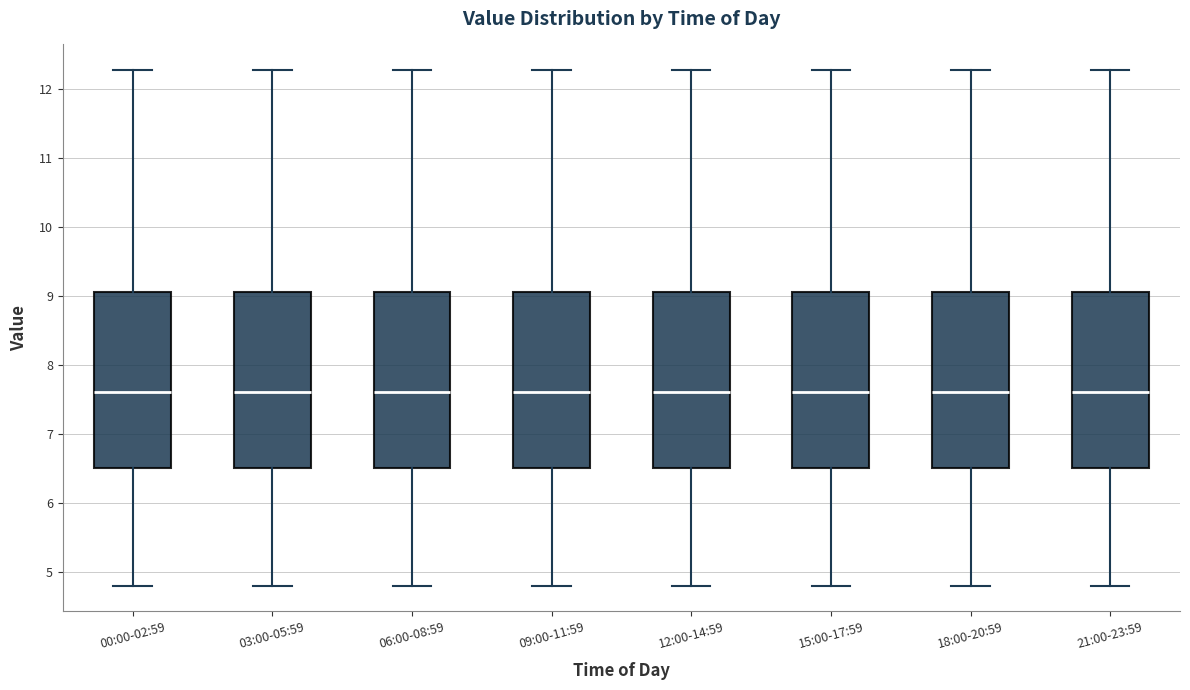

Reading left to right, read every box against the y-axis: the position of its median line, the range the box covers, and the ends of its whiskers. The values are not printed on the chart, so give them approximately, as read against the axis.

00:00-02:59: median 7.6, box 6.5 to 9.1, whiskers 4.8 to 12.3
03:00-05:59: median 7.6, box 6.5 to 9.1, whiskers 4.8 to 12.3
06:00-08:59: median 7.6, box 6.5 to 9.1, whiskers 4.8 to 12.3
09:00-11:59: median 7.6, box 6.5 to 9.1, whiskers 4.8 to 12.3
12:00-14:59: median 7.6, box 6.5 to 9.1, whiskers 4.8 to 12.3
15:00-17:59: median 7.6, box 6.5 to 9.1, whiskers 4.8 to 12.3
18:00-20:59: median 7.6, box 6.5 to 9.1, whiskers 4.8 to 12.3
21:00-23:59: median 7.6, box 6.5 to 9.1, whiskers 4.8 to 12.3